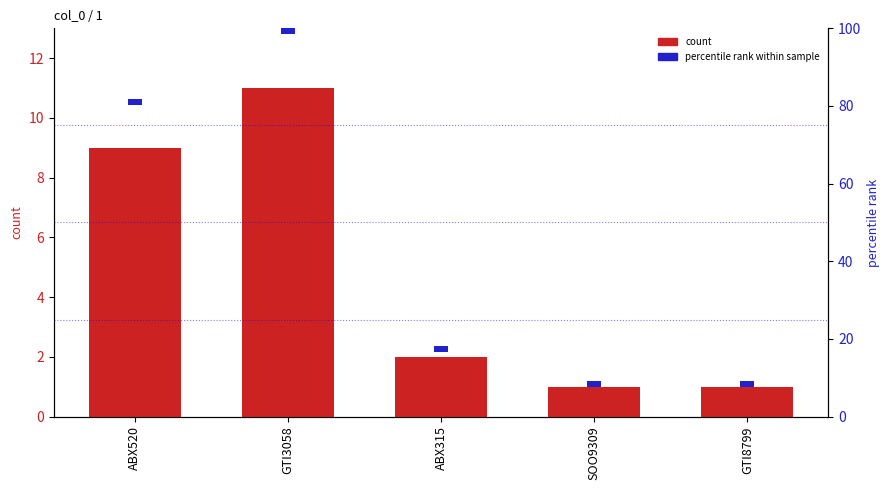

What is the difference between the highest and lowest values at GTI3058?

9.5